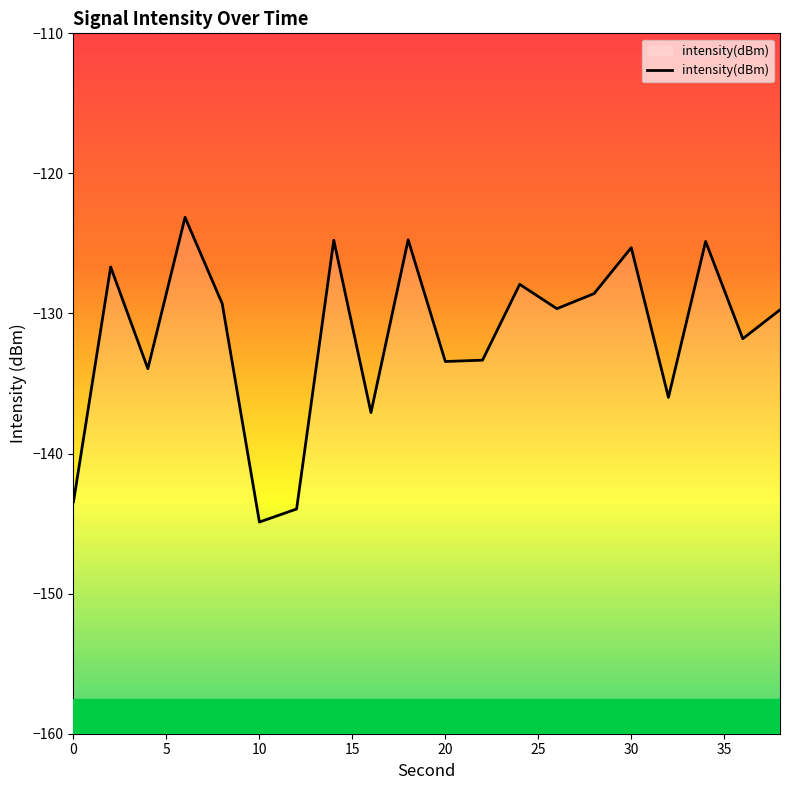

How many lines are shown in the chart?

1